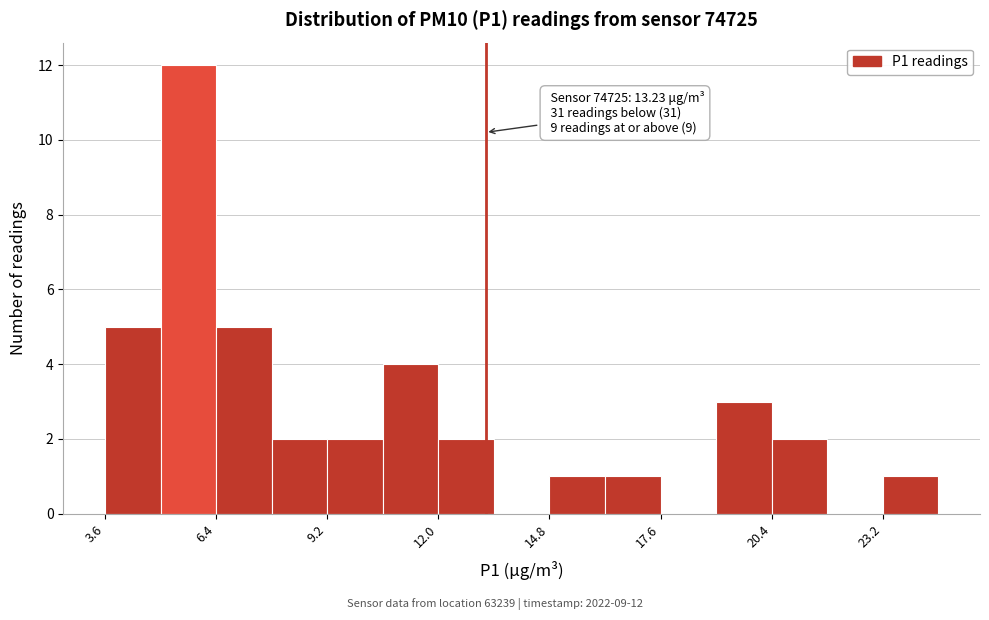

Around what value on the x-axis is the tallest bar? Give the approximate position of its centre, as read against the axis.

5.5